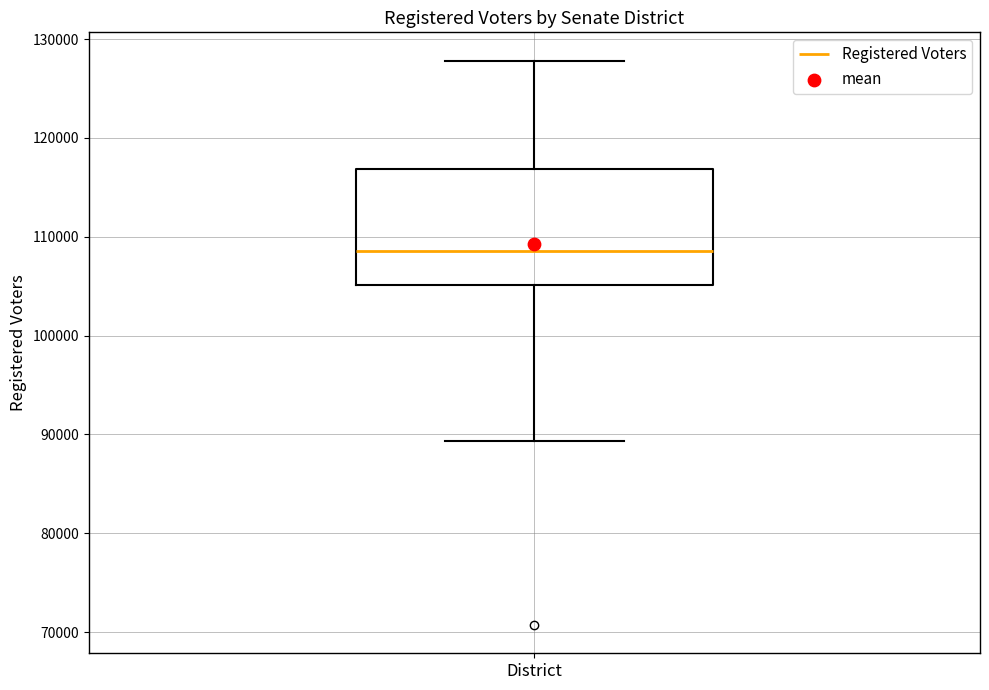

Transcribe this box plot: give where the median line is, the range the box spans, and where the two whiskers end, as read against the y-axis. The values are not printed on the chart, so give them approximately, as read against the axis.

median 109000, box 105000 to 117000, whiskers 89000 to 128000